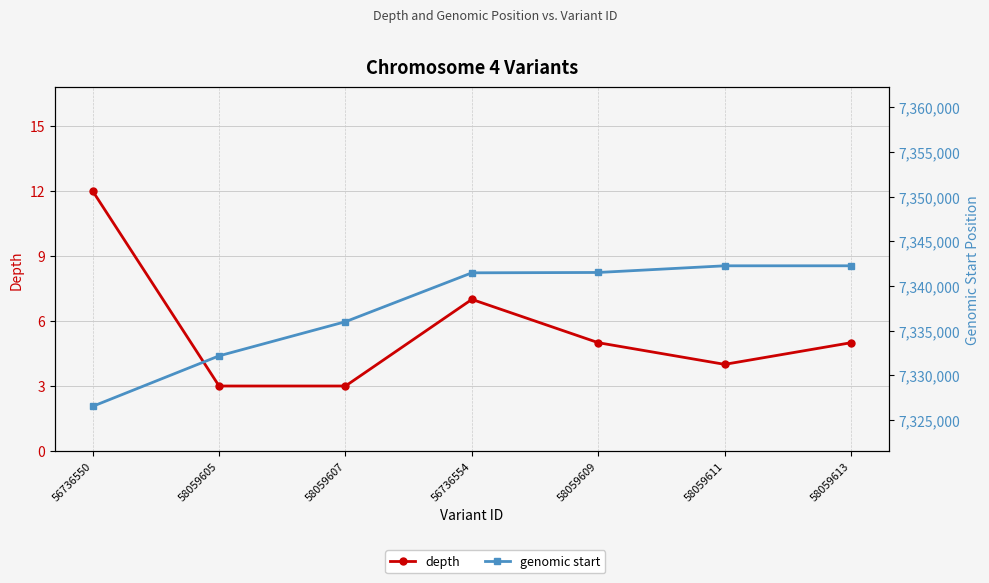

At how many categories does at least one series exceed 2537504?

7